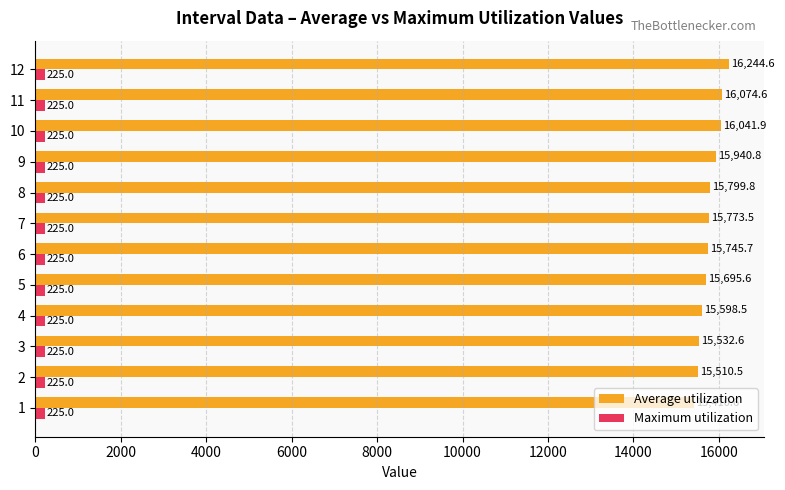

What is the minimum value shown in the chart?

225.0